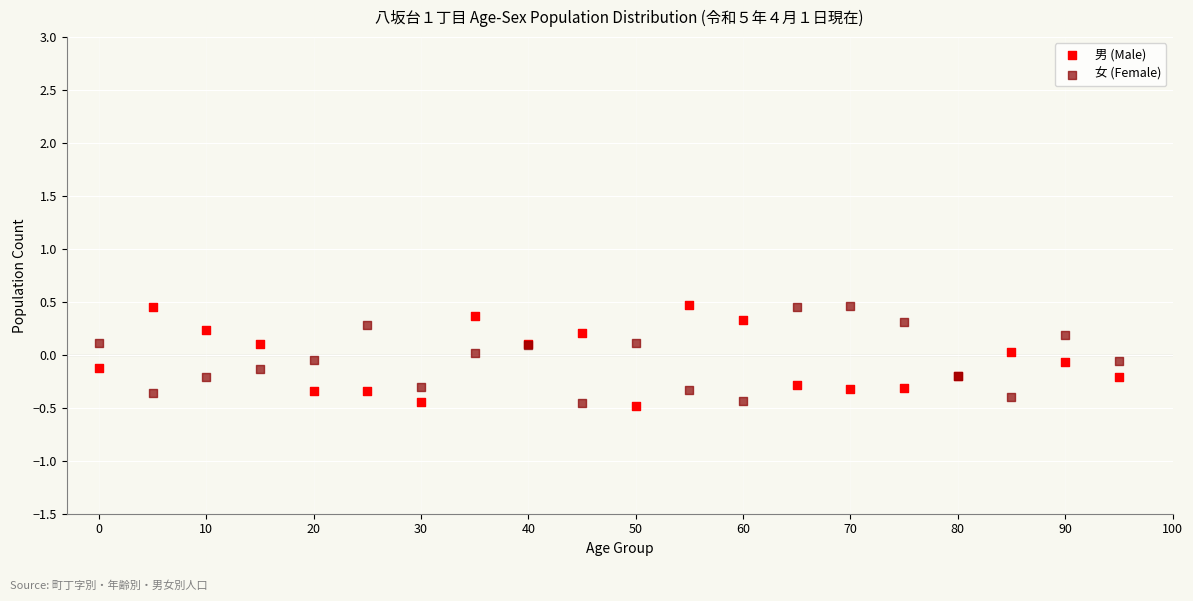

What is the X range (max minus min) for the scatter plot?

95.0